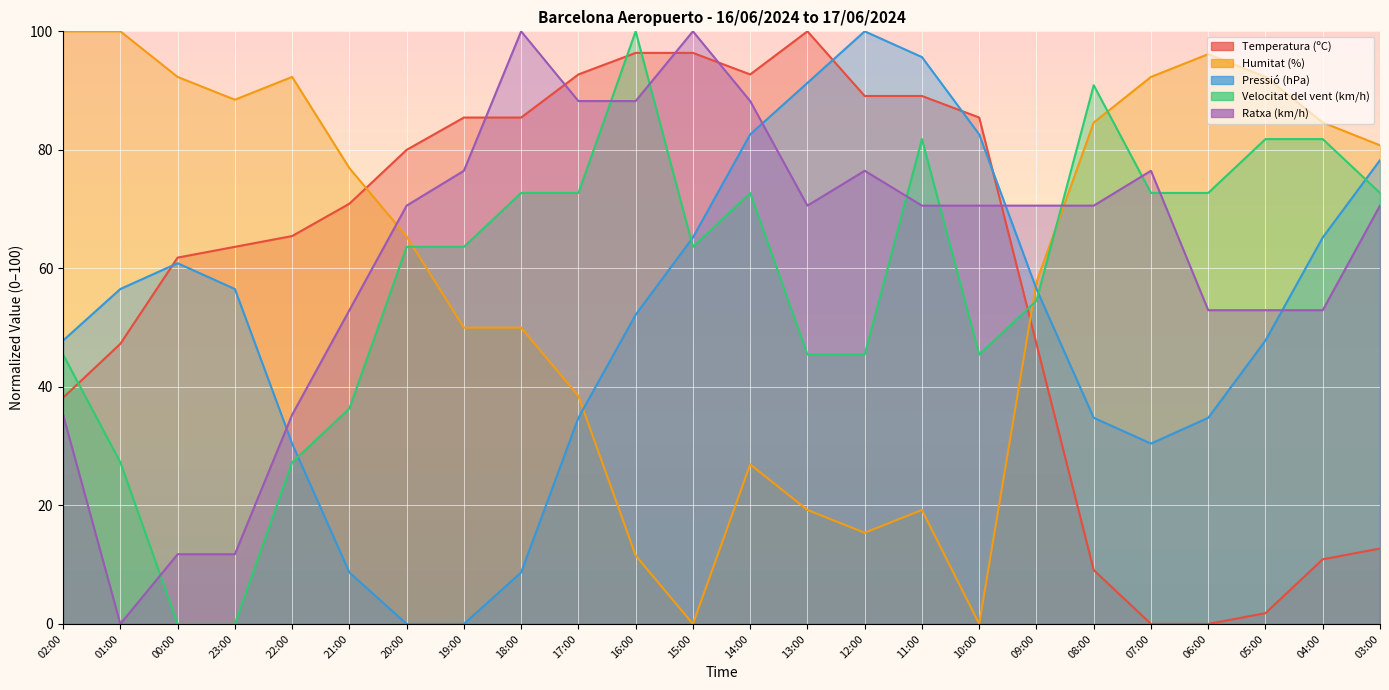

Reading left to right, list all the values displayed in this chart.

Temperatura (ºC): 38.2	47.3	61.8	63.6	65.5	70.9	80.0	85.5	85.5	92.7	96.4	96.4	92.7	100.0	89.1	89.1	85.5	47.3	9.1	0.0	0.0	1.8	10.9	12.7
Humitat (%): 100.0	100.0	92.3	88.5	92.3	76.9	65.4	50.0	50.0	38.5	11.5	0.0	26.9	19.2	15.4	19.2	0.0	57.7	84.6	92.3	96.2	92.3	84.6	80.8
Pressió (hPa): 47.8	56.5	60.9	56.5	30.4	8.7	0.0	0.0	8.7	34.8	52.2	65.2	82.6	91.3	100.0	95.7	82.6	56.5	34.8	30.4	34.8	47.8	65.2	78.3
Velocitat del vent (km/h): 45.5	27.3	0.0	0.0	27.3	36.4	63.6	63.6	72.7	72.7	100.0	63.6	72.7	45.5	45.5	81.8	45.5	54.5	90.9	72.7	72.7	81.8	81.8	72.7
Ratxa (km/h): 35.3	0.0	11.8	11.8	35.3	52.9	70.6	76.5	100.0	88.2	88.2	100.0	88.2	70.6	76.5	70.6	70.6	70.6	70.6	76.5	52.9	52.9	52.9	70.6